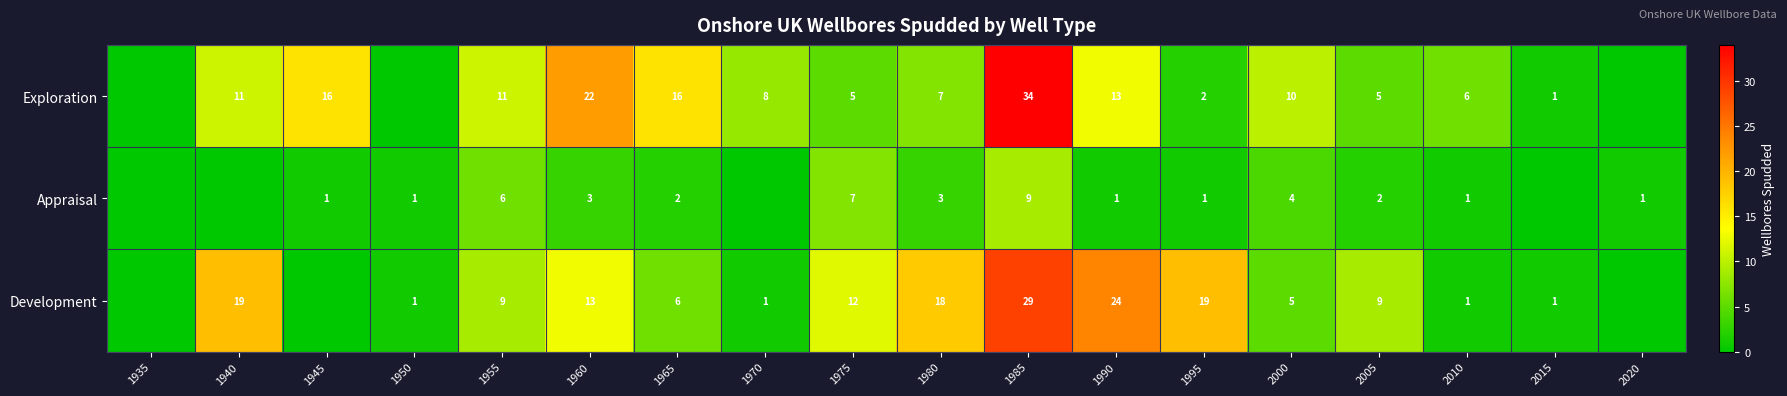

What is the spread (max minus min) of values at 1980?

15